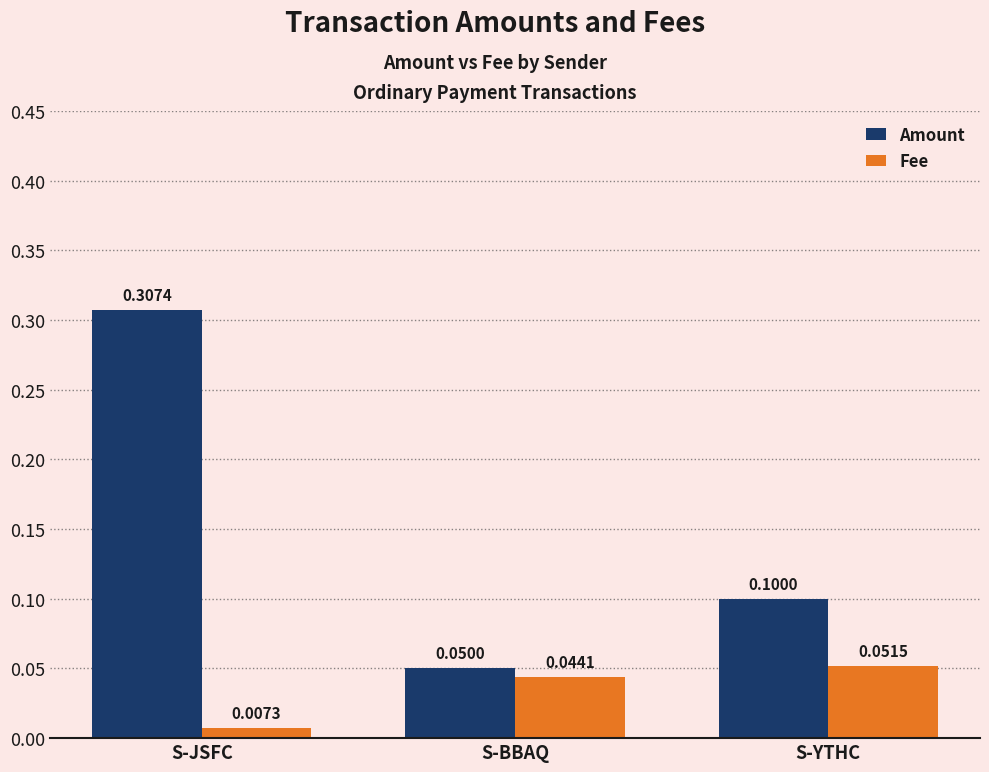

At which label does Amount reach its peak?

S-JSFC